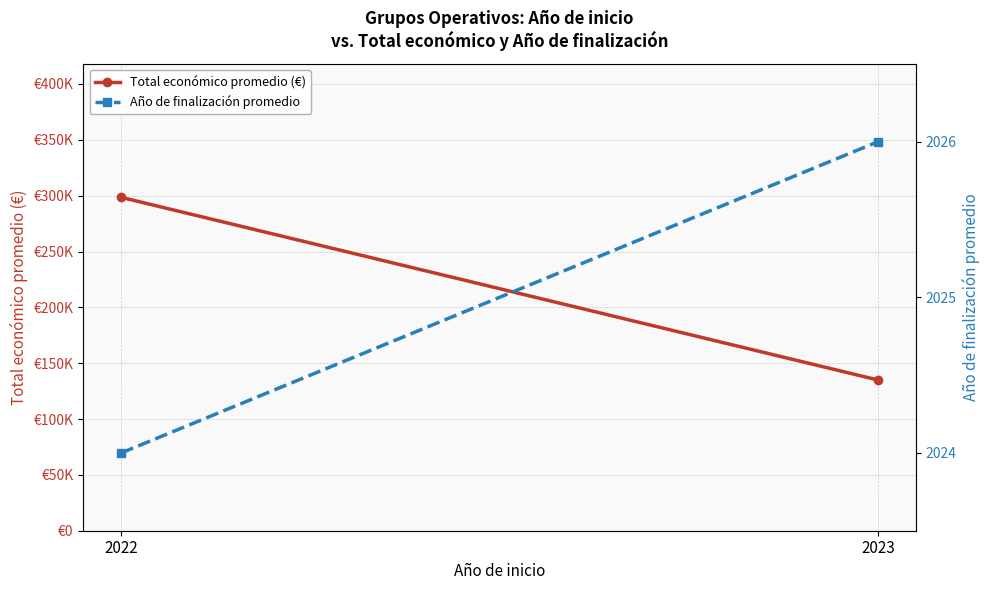

Which series has the largest total across all categories?

Total económico promedio (€)